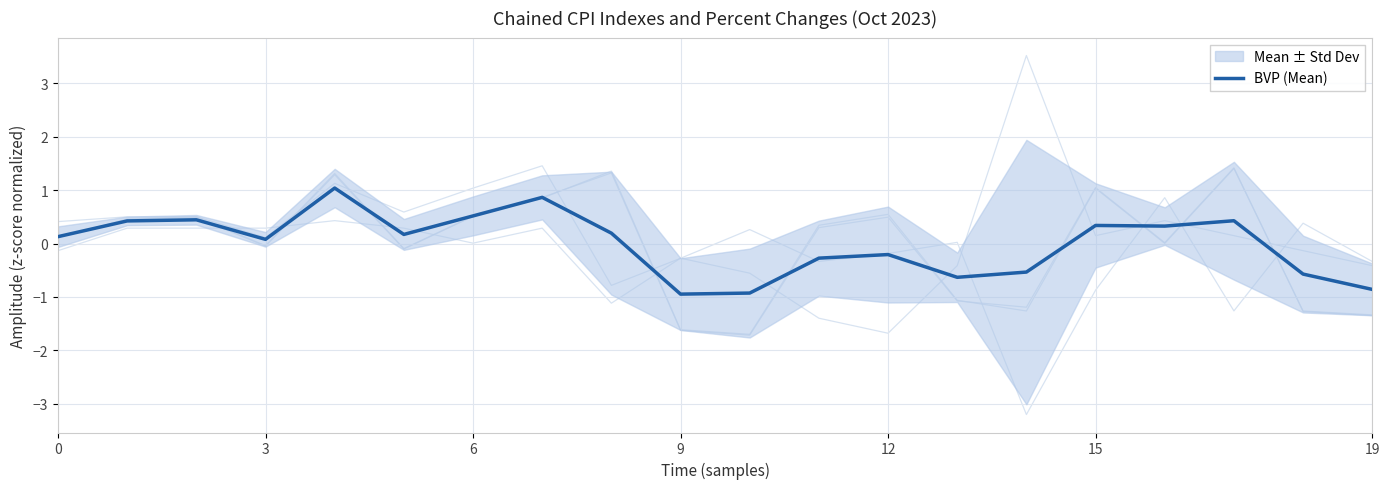

Reading left to right, extract all data points from this chart.

0.1	0.4	0.4	0.1	1.0	0.2	0.5	0.9	0.2	-0.9	-0.9	-0.3	-0.2	-0.6	-0.5	0.3	0.3	0.4	-0.6	-0.9